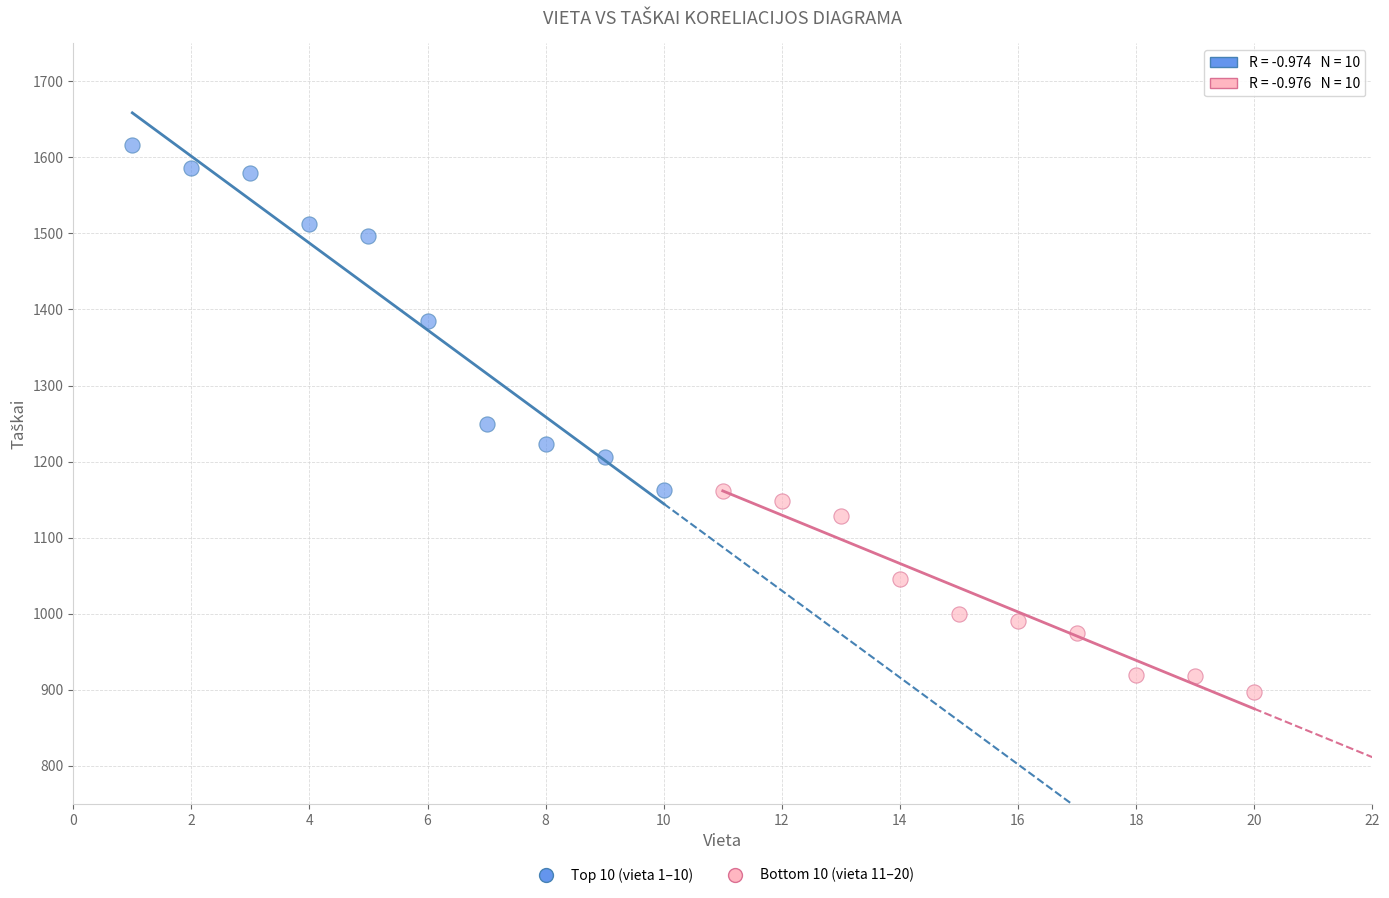

Which series has the widest spread of Y values?

Top 10 (vieta 1–10)